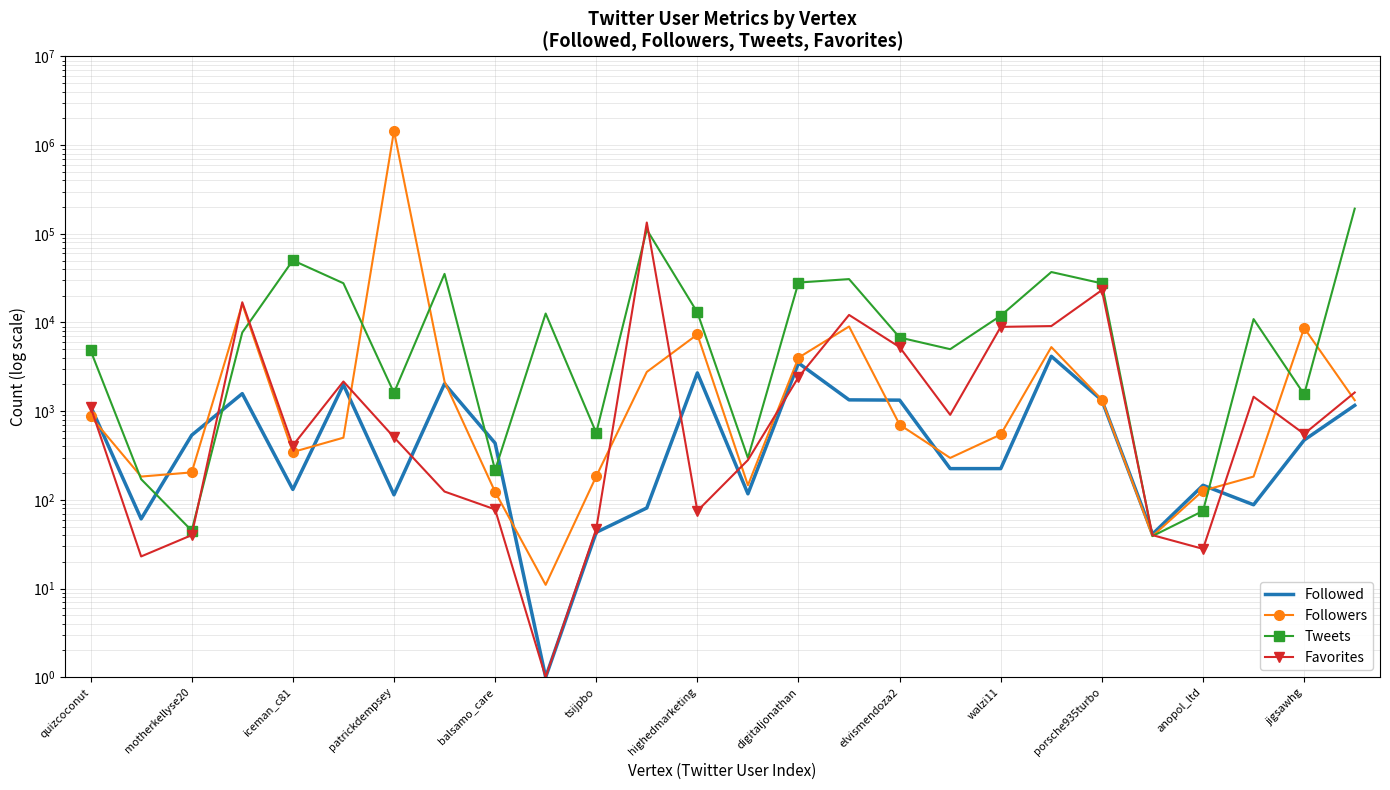

What position from the left is elvismendoza2?

17